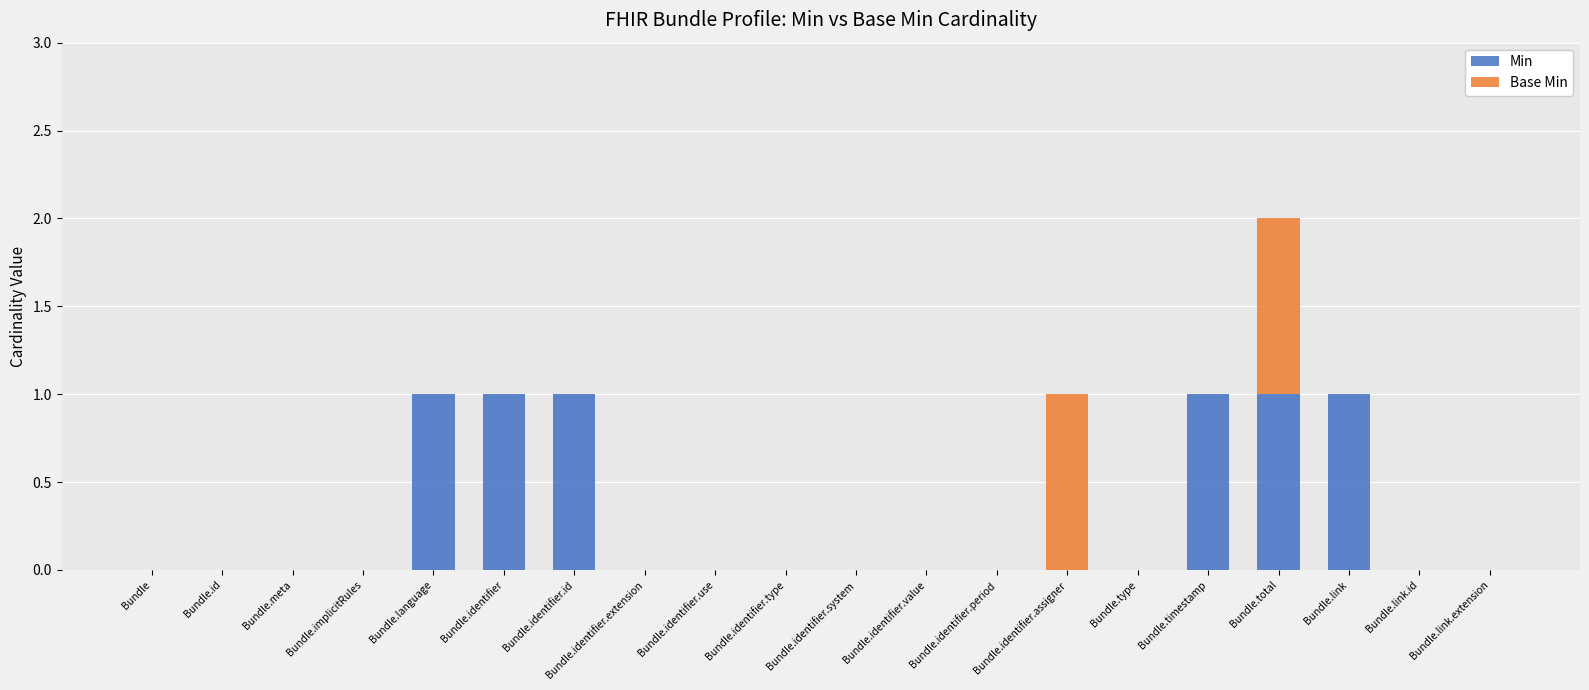

What are all the series names shown in the legend?

Min, Base Min